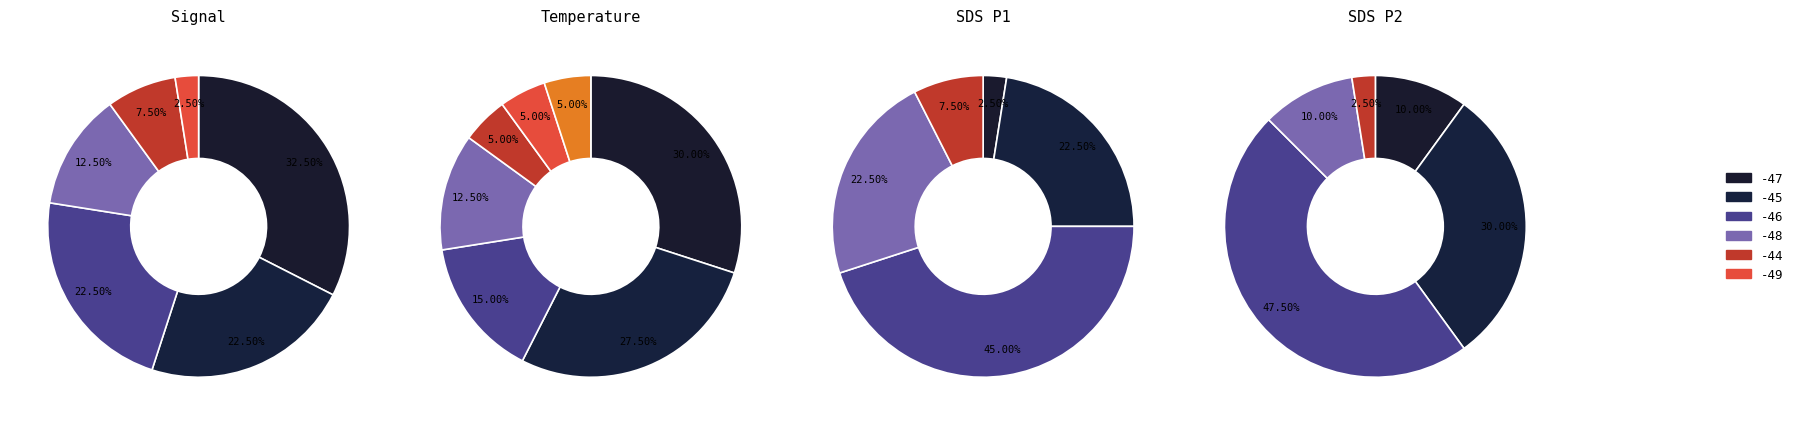

Do 2 and 7 together represent more than half of the pie?

No